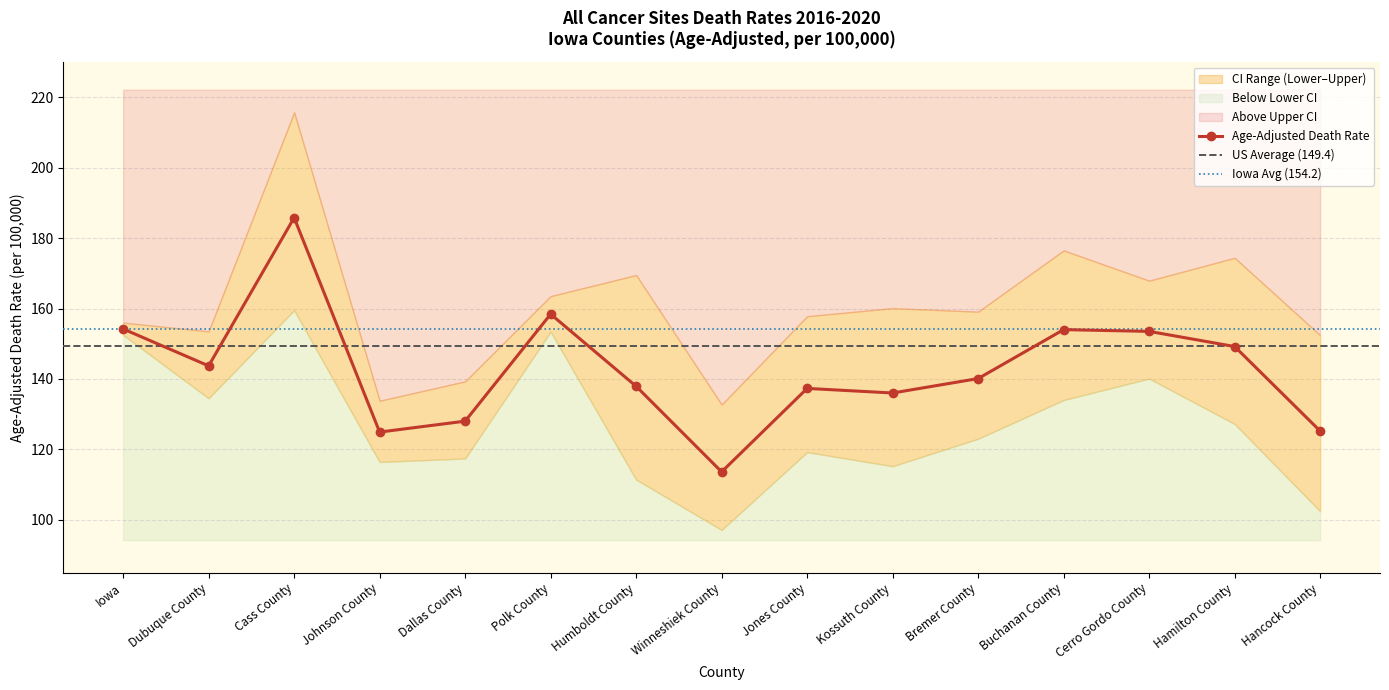

What is the label of the 14th point from the left?

Hamilton County